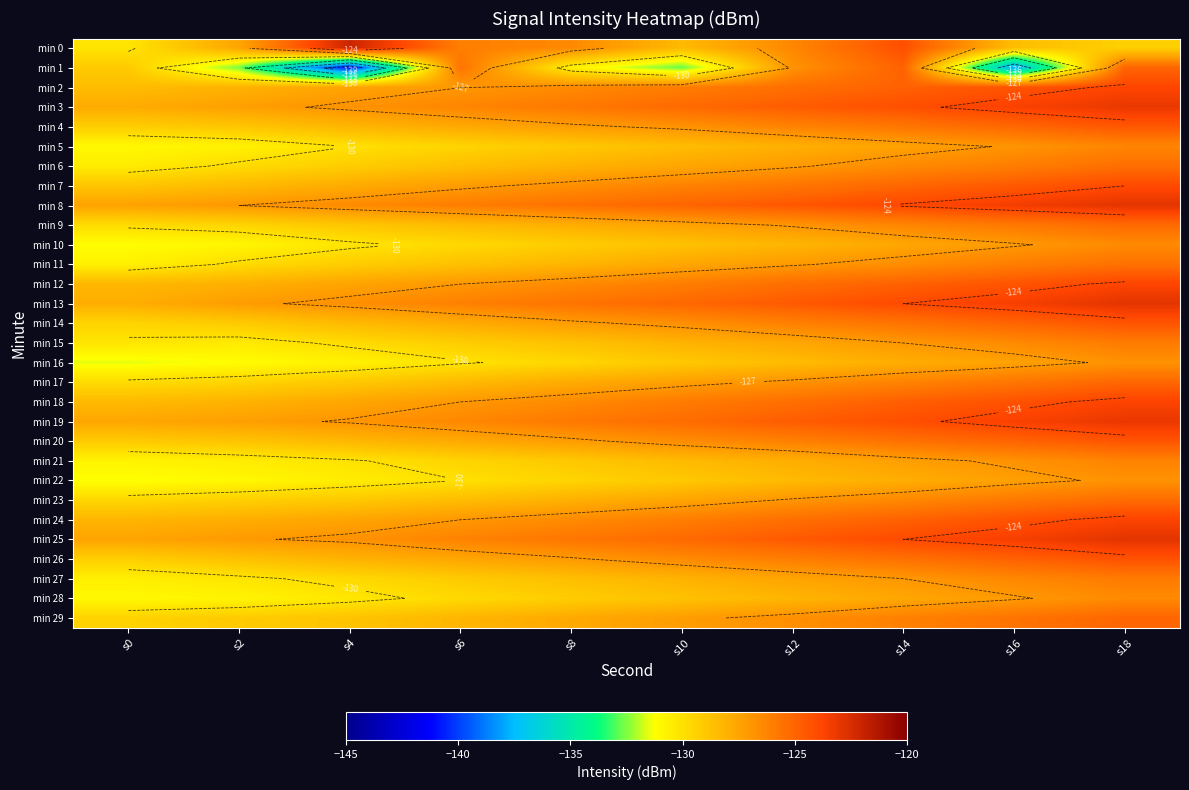

At s4, list the series in order from smallest to largest.

min 1, min 16, min 22, min 28, min 10, min 21, min 5, min 15, min 27, min 6, min 11, min 17, min 23, min 9, min 29, min 14, min 20, min 4, min 26, min 7, min 18, min 2, min 12, min 24, min 19, min 3, min 25, min 13, min 8, min 0